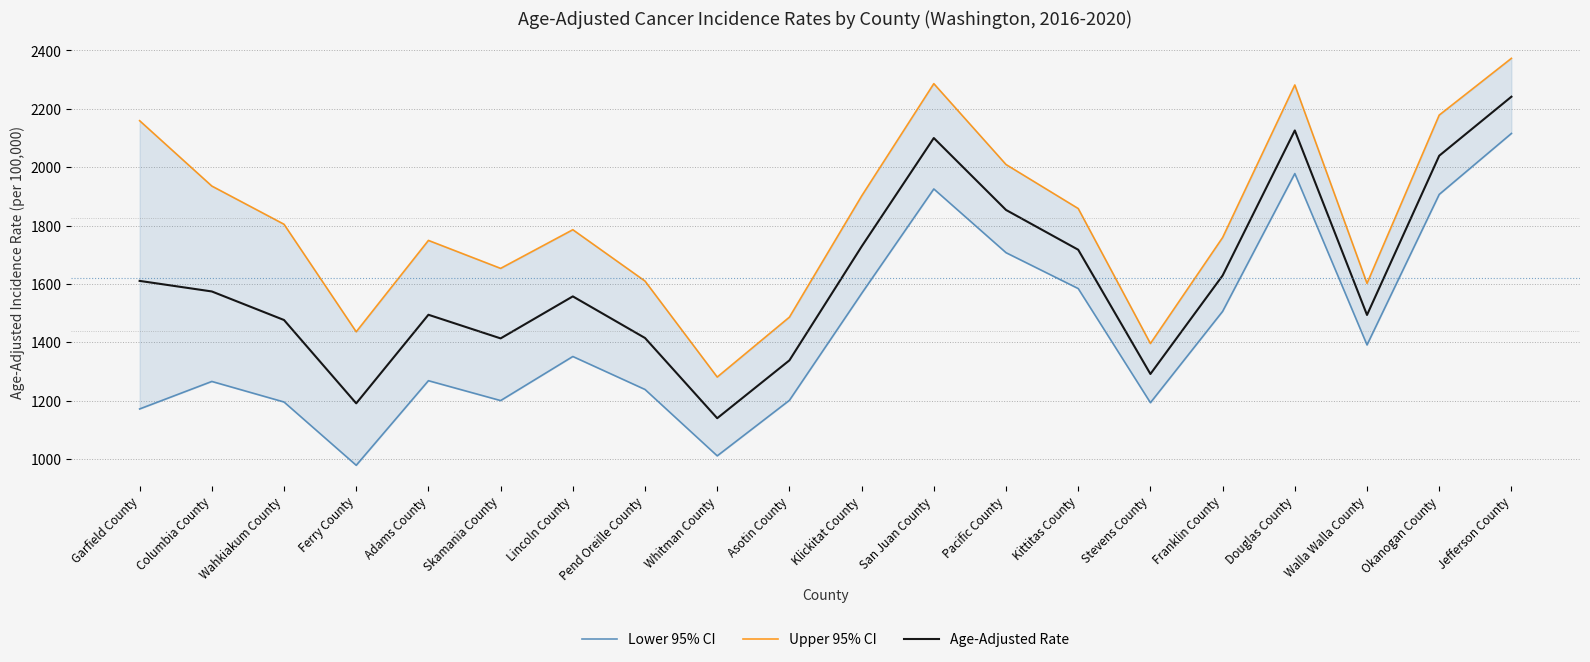

What is the label of the 5th point from the left?

Adams County